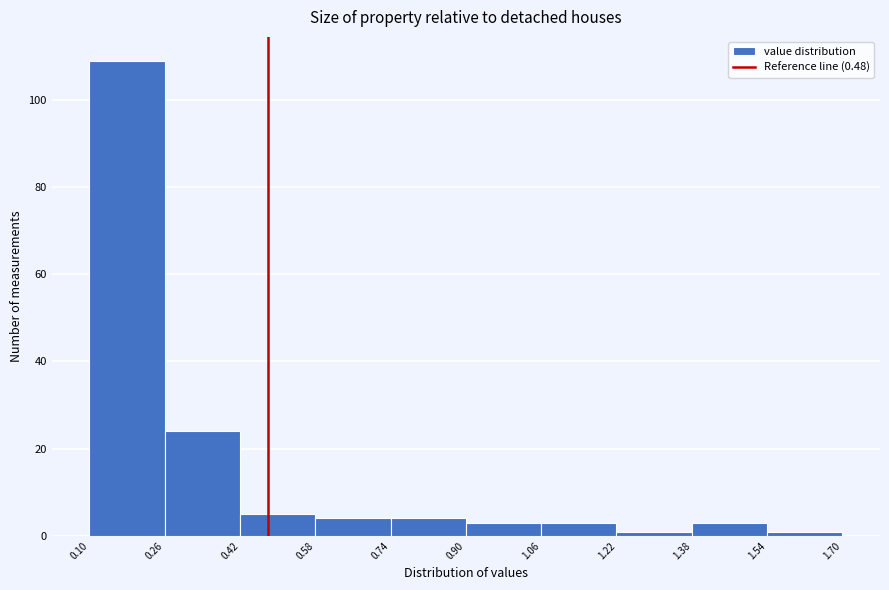

What is the height of the bar covering 1.06 to 1.22 on the x-axis? The values are not printed on the chart, so give them approximately, as read against the axis.

4